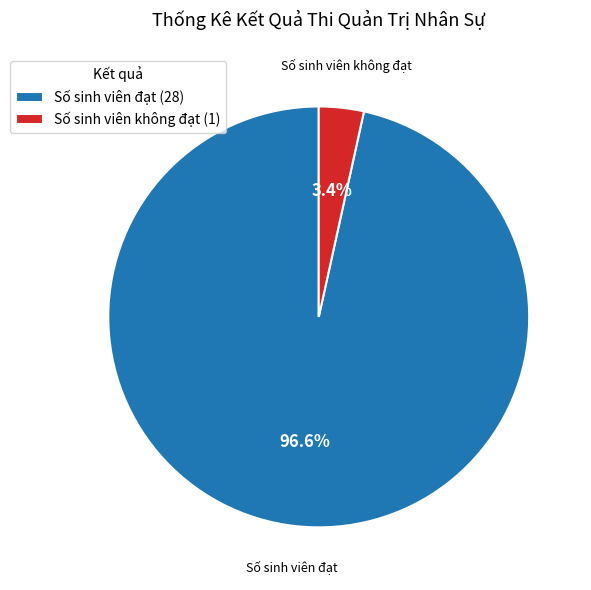

How much of the chart is everything except Số sinh viên đạt (28)?

3.4%